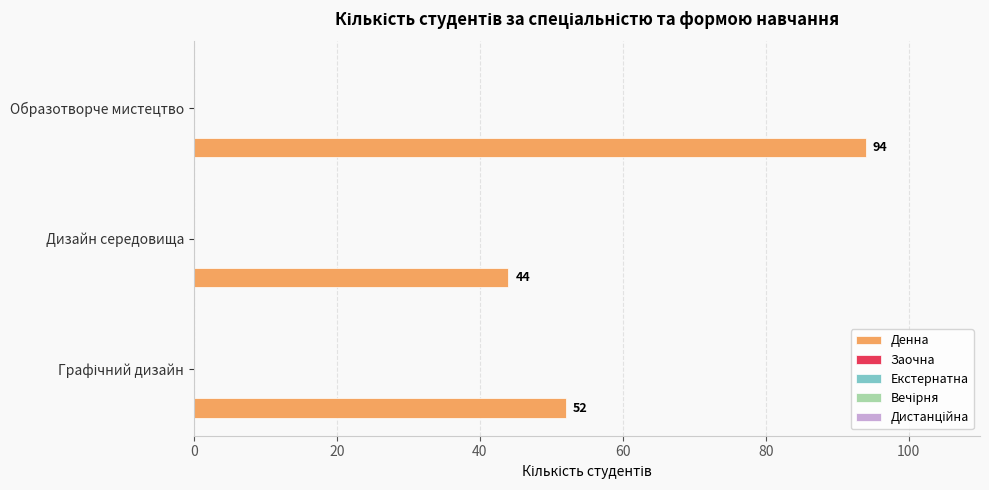

Does the chart contain any negative values?

No